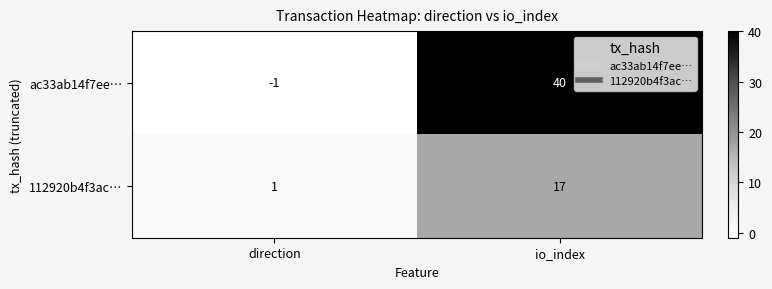

Reading left to right, transcribe all the data shown in this chart.

ac33ab14f7ee…: direction=-1	io_index=40
112920b4f3ac…: direction=1	io_index=17